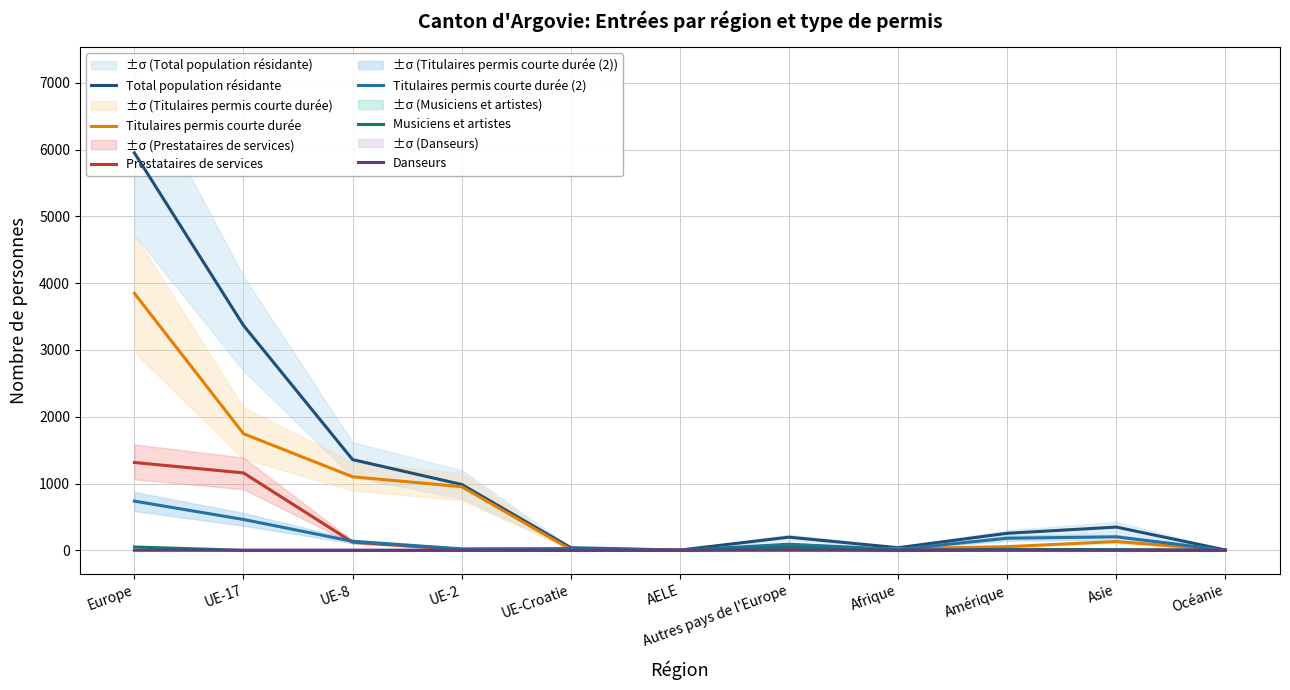

How many lines are shown in the chart?

6